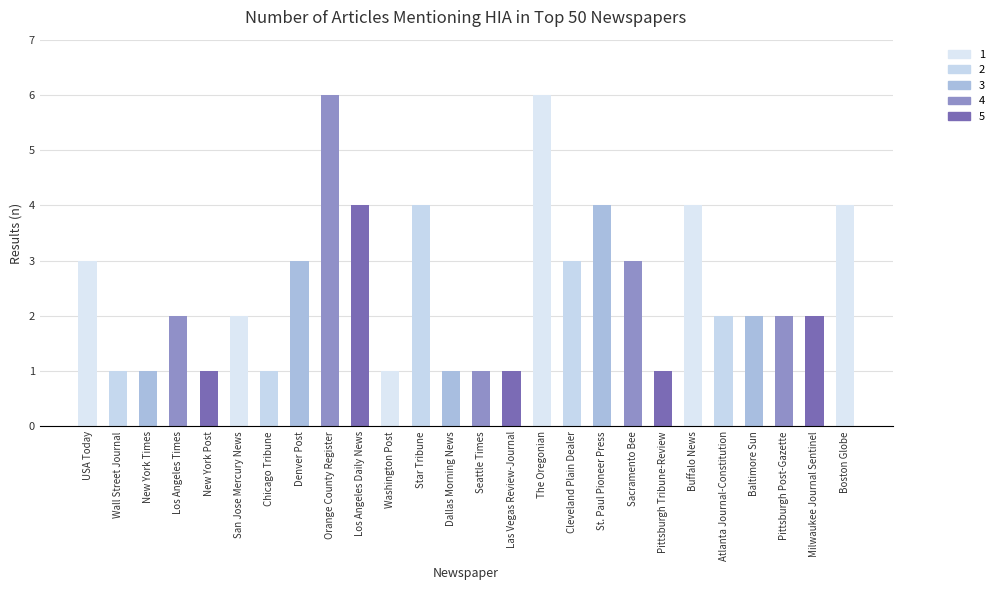

The value at Buffalo News is 4. True or false?

True